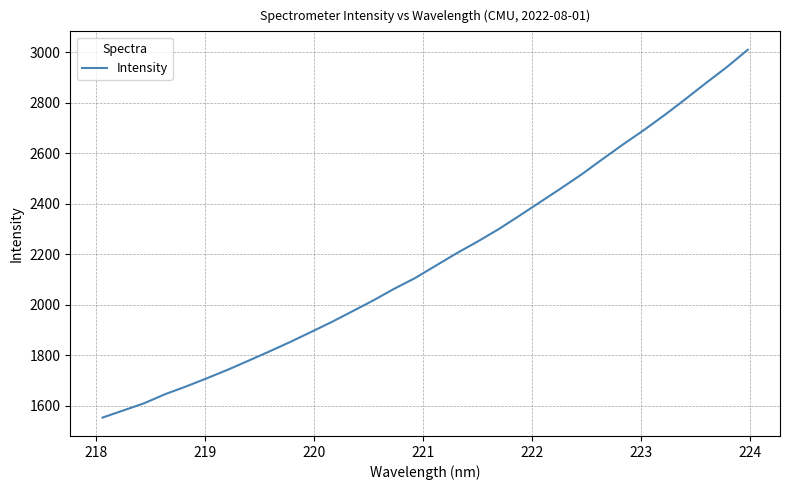

What is the difference between the maximum and minimum values?

1456.6